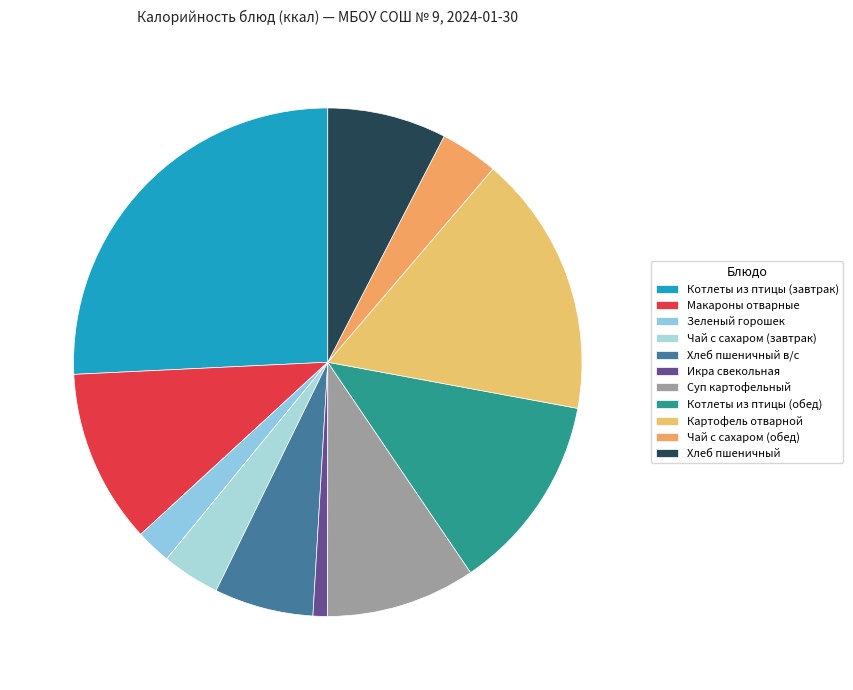

What is the total percentage of Котлеты из птицы (обед) and Котлеты из птицы (завтрак)?

38.4%